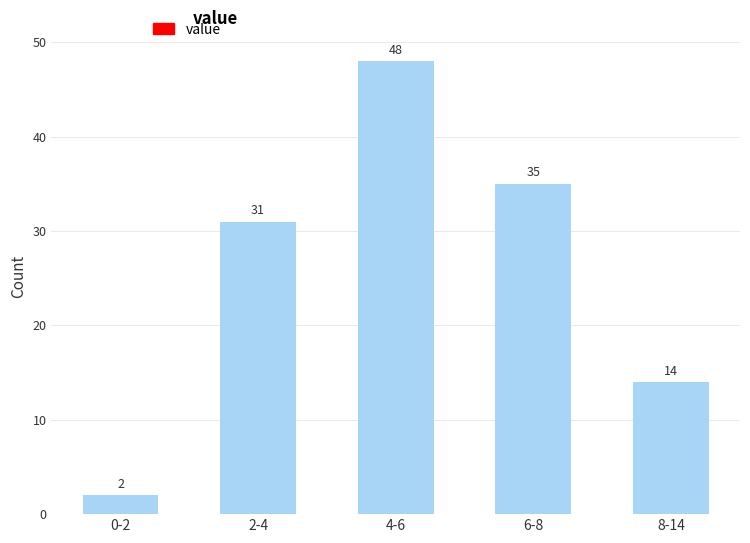

Reading right to left, list all the values displayed in this chart.

8-14=14	6-8=35	4-6=48	2-4=31	0-2=2